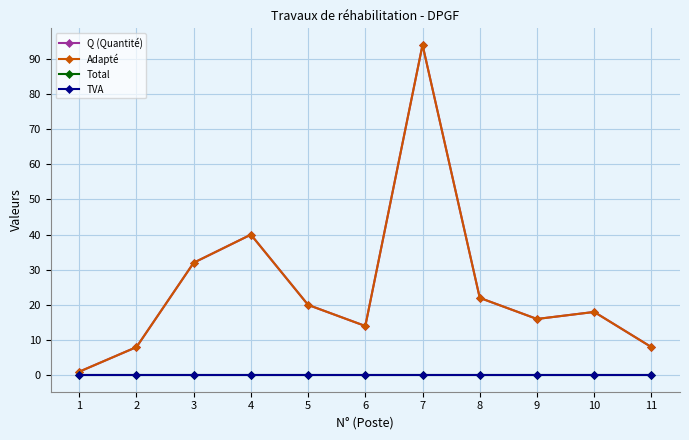

At which label is Q (Quantité) closest to 47?

4